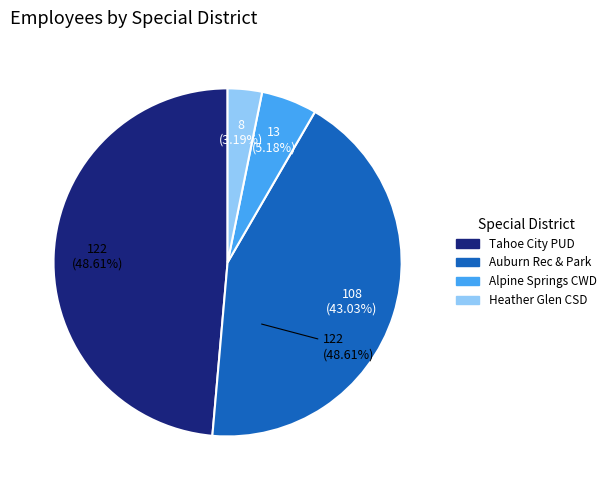

How many slices are in this pie chart?

4